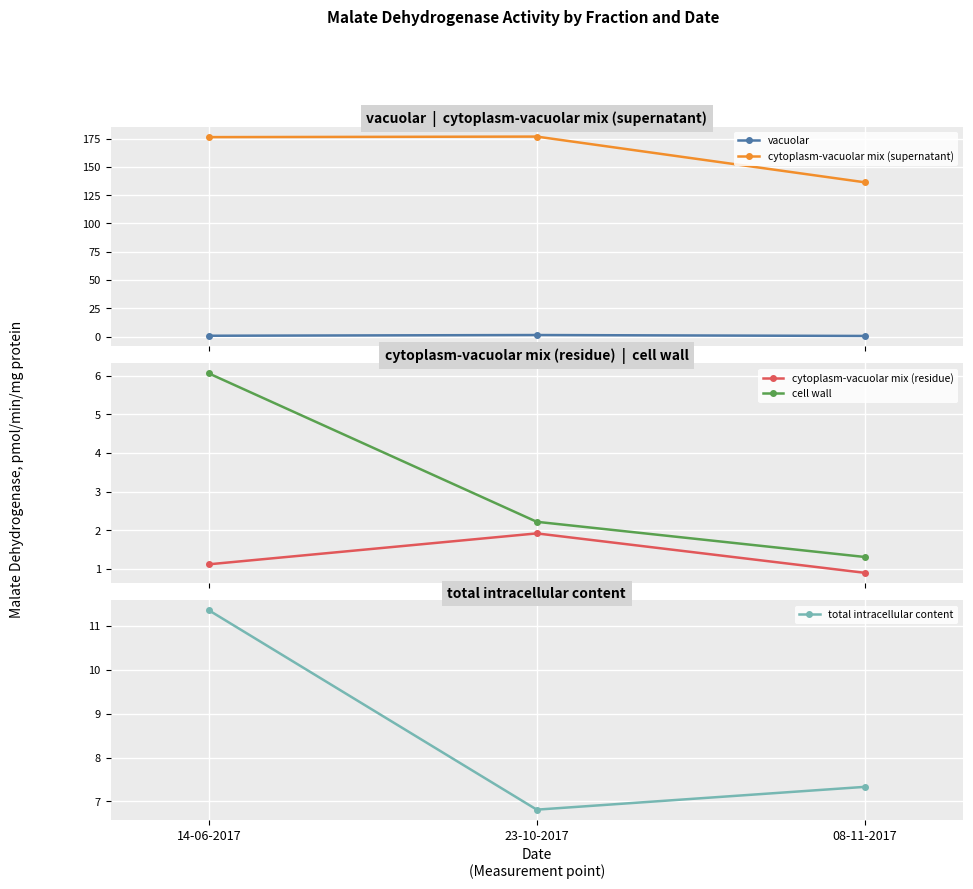

What is the average value of the cell wall series?

3.2